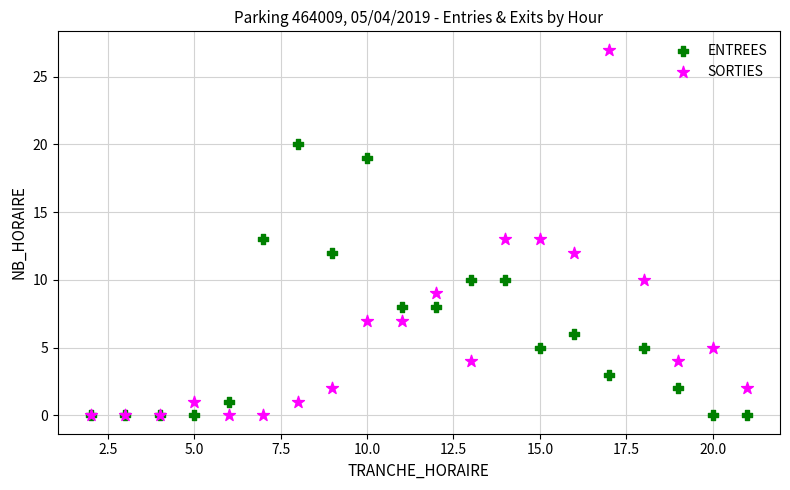

What are all the series names shown in the legend?

ENTREES, SORTIES